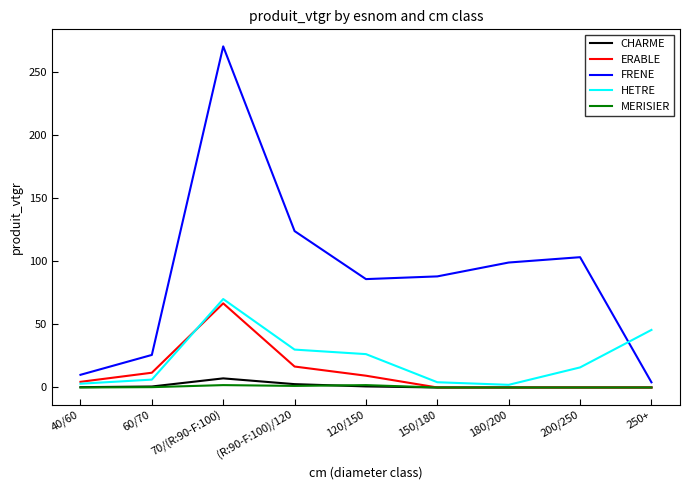

What is the greatest value displayed?

270.4